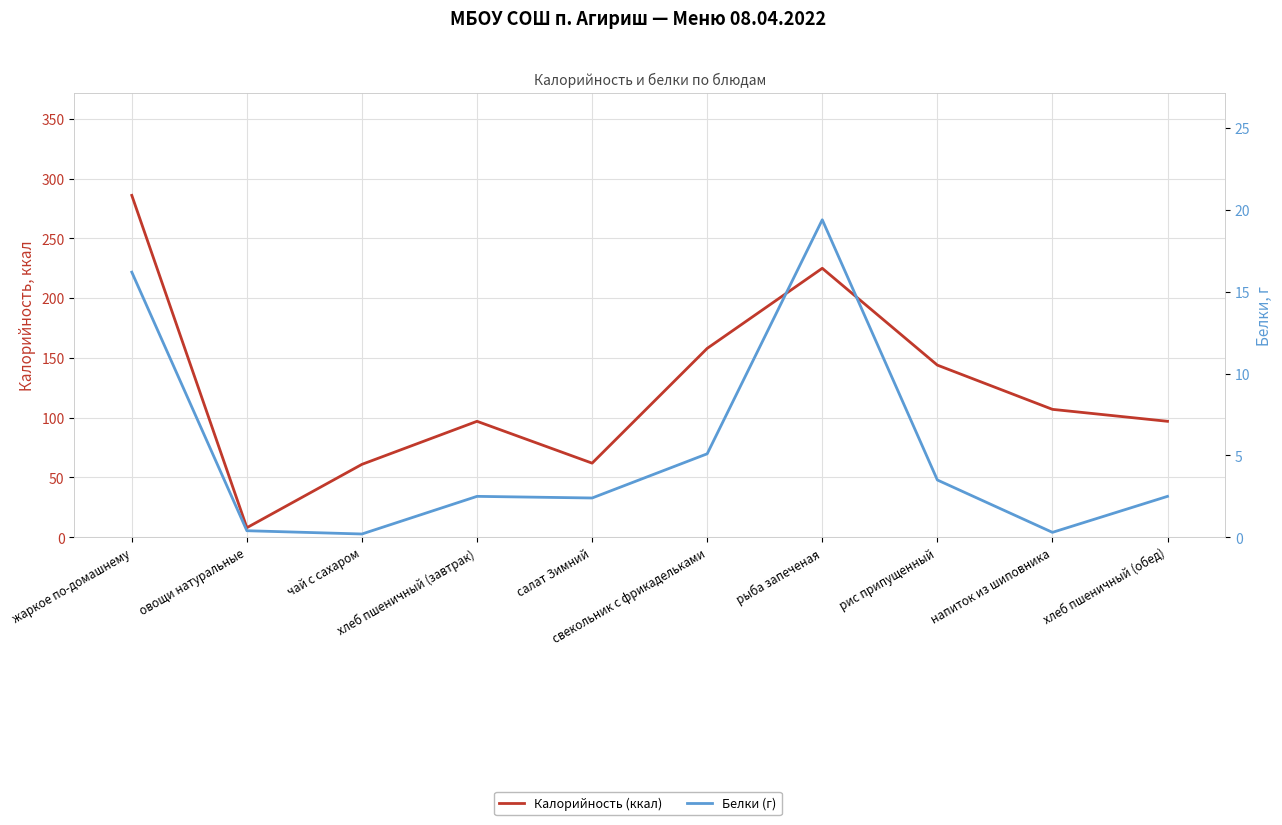

Is this an area chart (filled region under the line)?

No